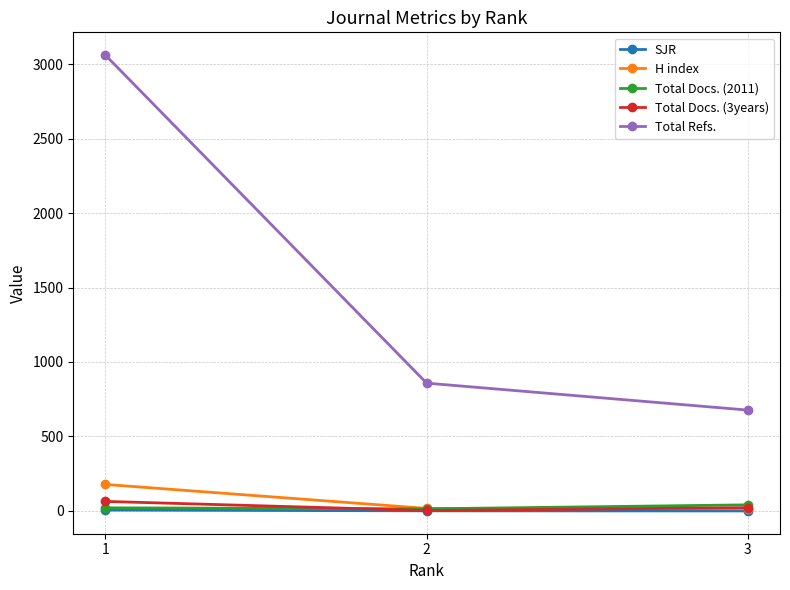

What is the total value across all series at 2?

892.7